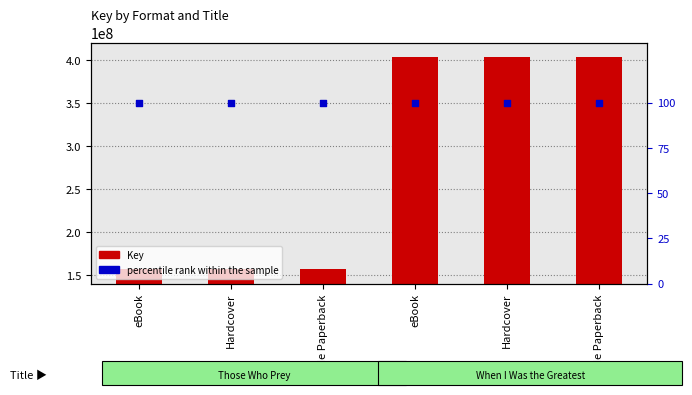

What is the total value across all series at Hardcover?

157676037